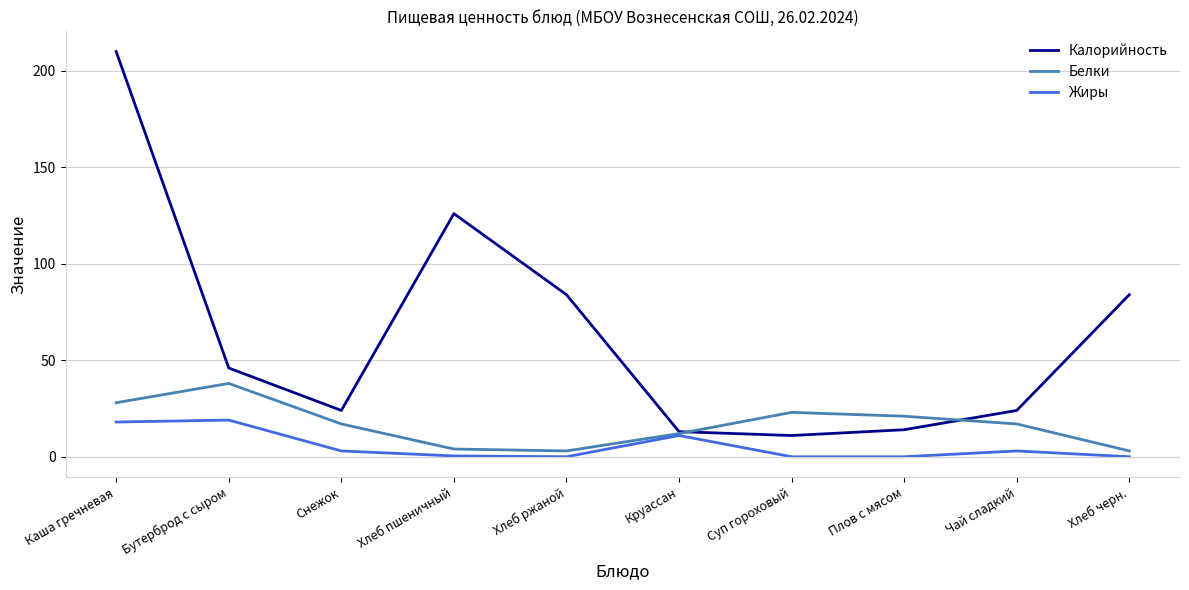

What is the minimum value for Белки?

3.0